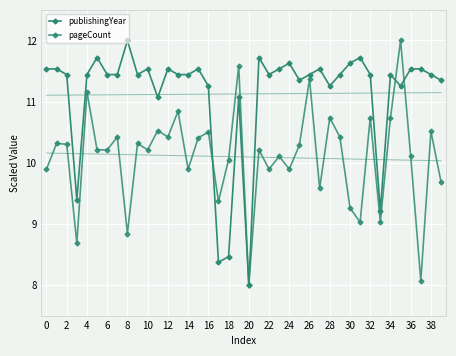

How many values in the pageCount series exceed 10?

26